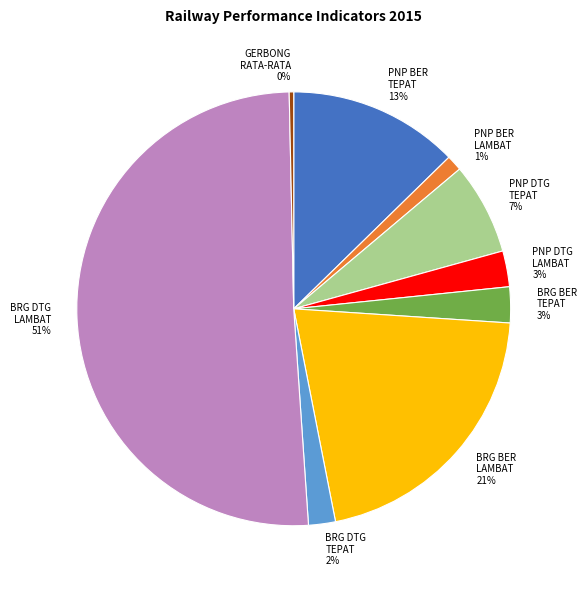

To the nearest percent, what is the difference between the largest and smallest slice percentages?

50%